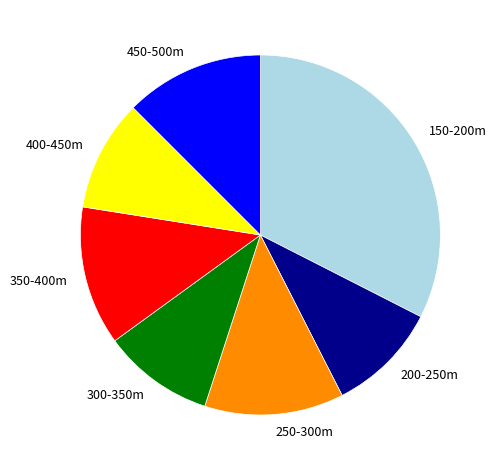

Is 300-350m the majority of the pie?

No